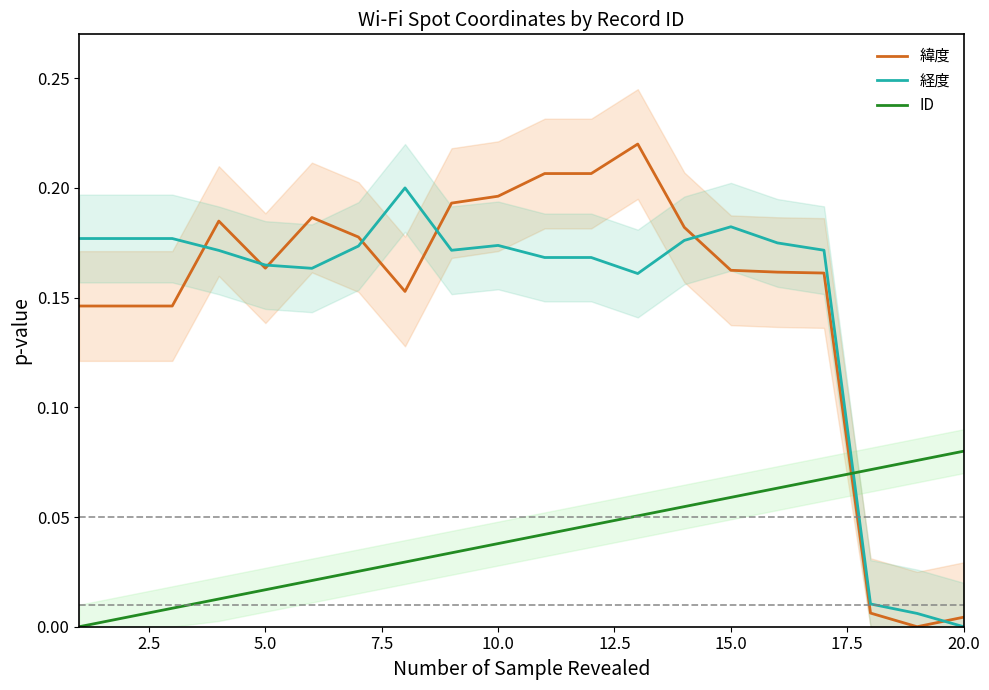

How many times do ID and 緯度 cross each other?

1